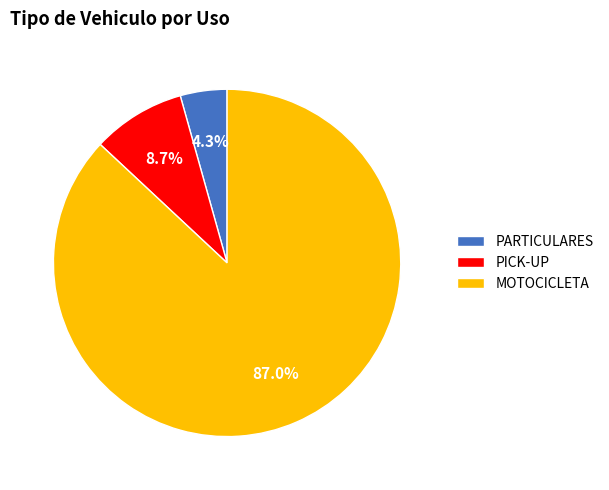

What percentage is the PICK-UP slice, to the nearest percent?

9%